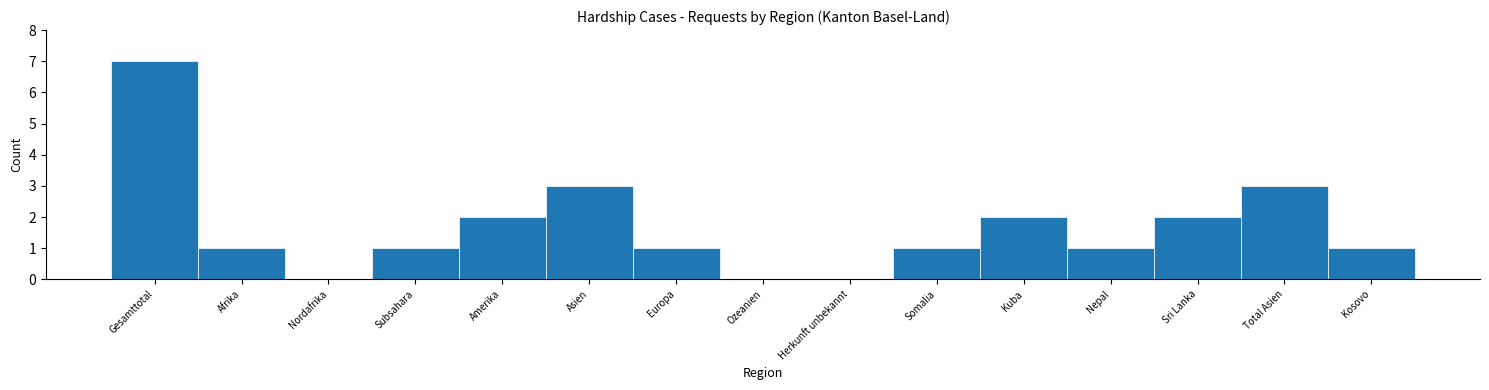

Reading left to right, extract all data points from this chart.

Gesamttotal=7	Afrika=1	Nordafrika=0	Subsahara=1	Amerika=2	Asien=3	Europa=1	Ozeanien=0	Herkunft unbekannt=0	Somalia=1	Kuba=2	Nepal=1	Sri Lanka=2	Total Asien=3	Kosovo=1